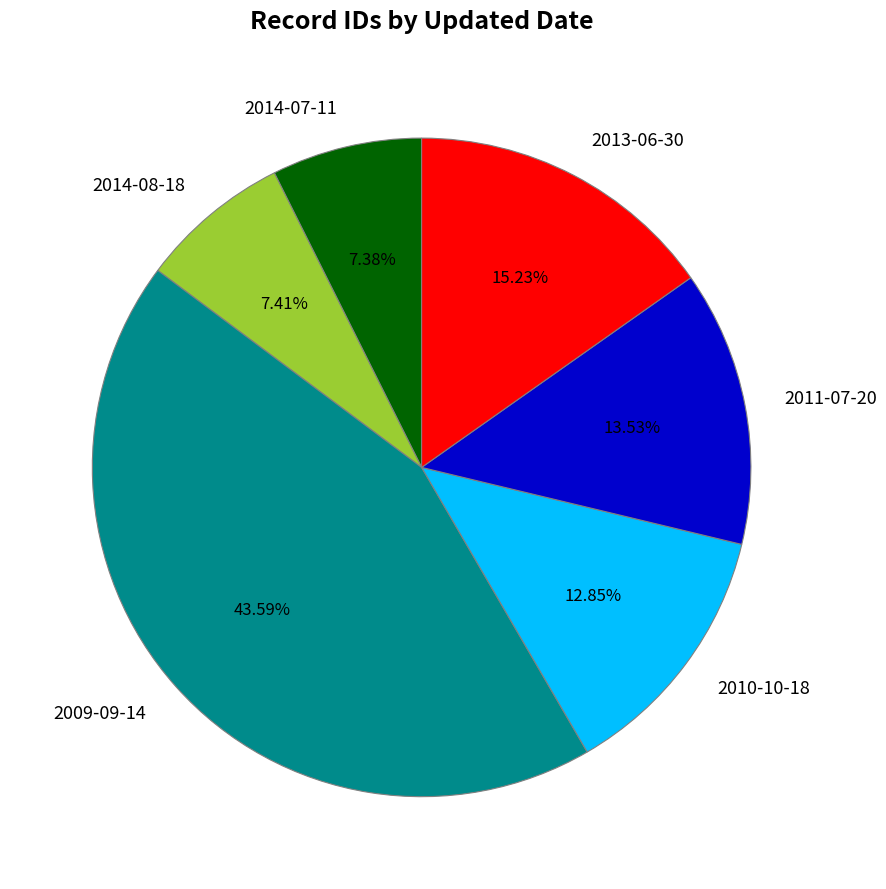

Does 2009-09-14 represent more than half of the total?

No